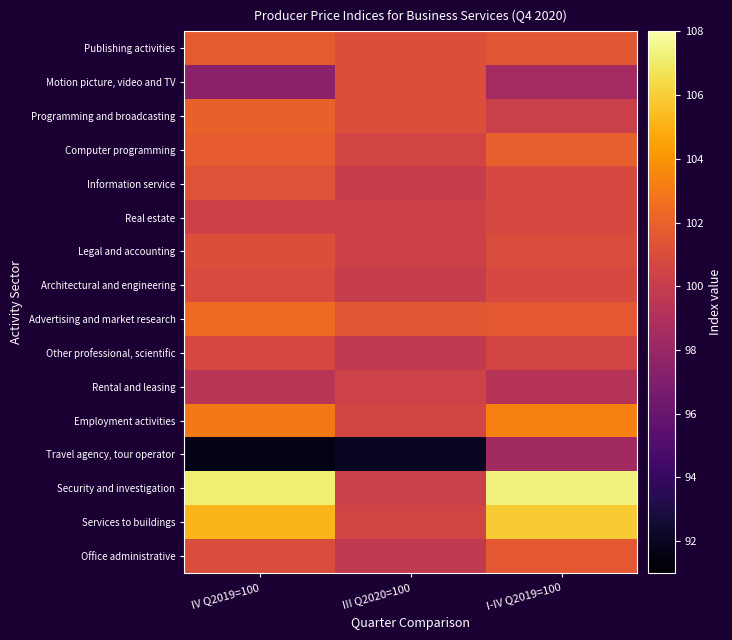

What is the minimum value shown in the chart?

91.7